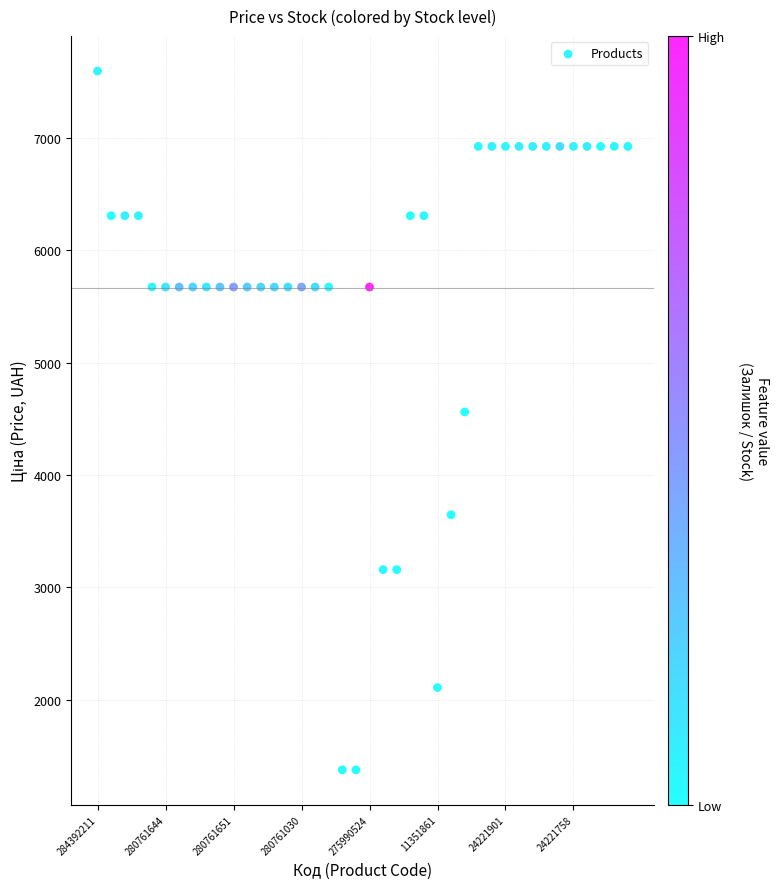

What Y value in the scatter plot is closest to 4485?

4561.9